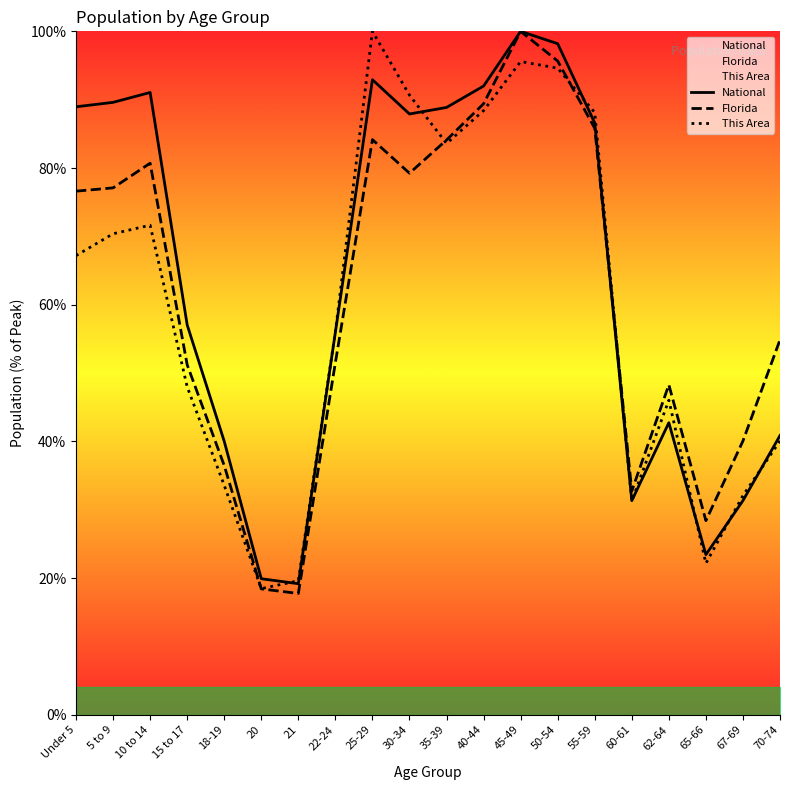

What is the maximum value for National?

100.0